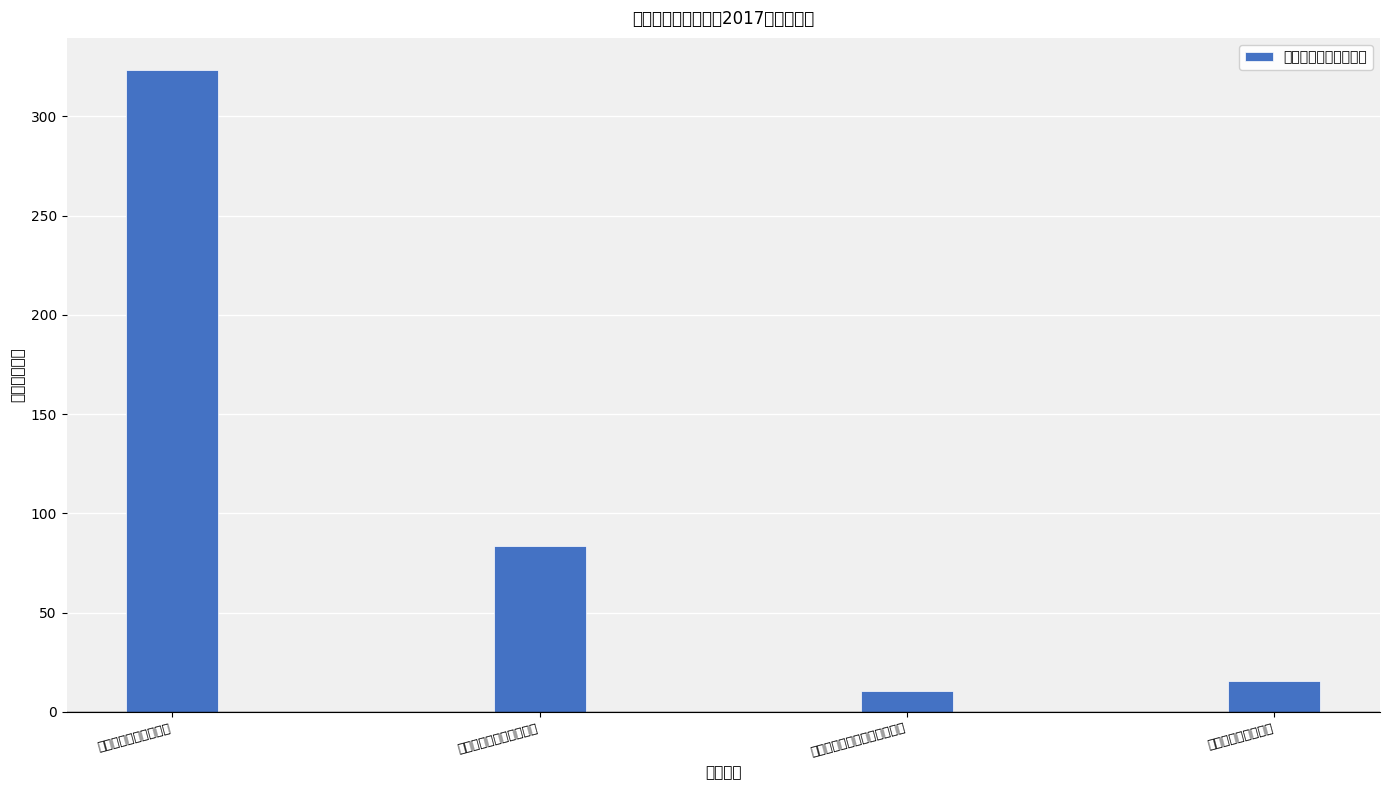

Reading right to left, what are all the values shown in this chart?

十九、住房保障支出=15.5	九、医疗卫生与计划生育支出=10.7	八、社会保障和就业支出=83.7	一、一般公共服务支出=323.3